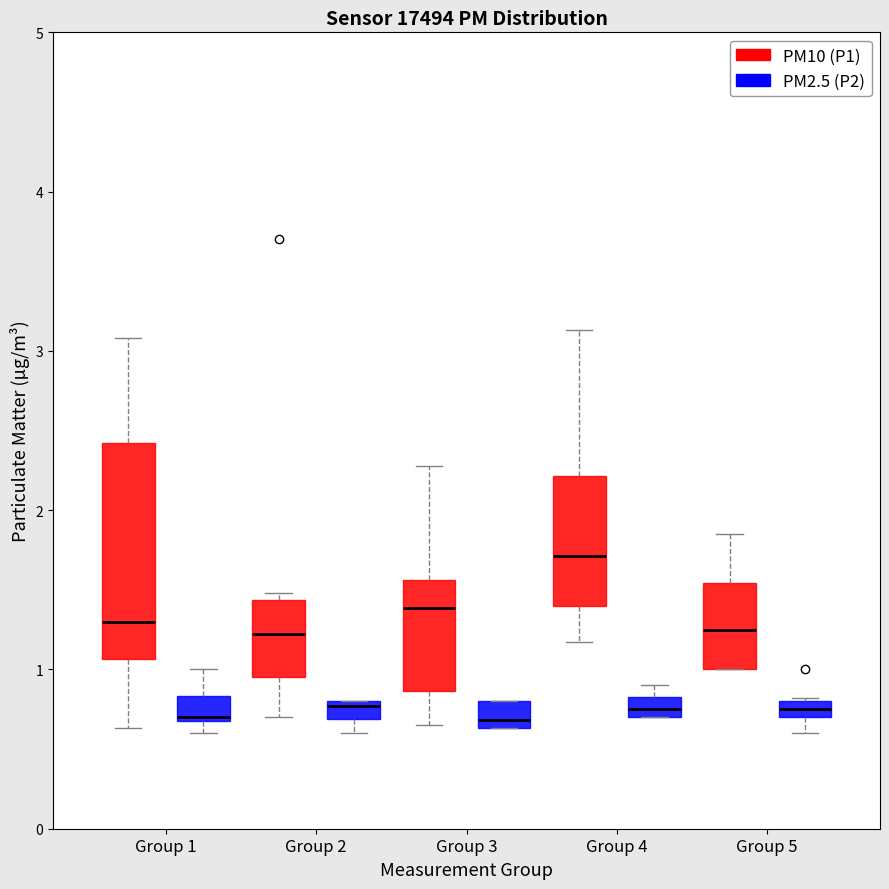

Which box is the tallest, from its lower edge to its upper edge?

Group 1 (PM10 (P1))